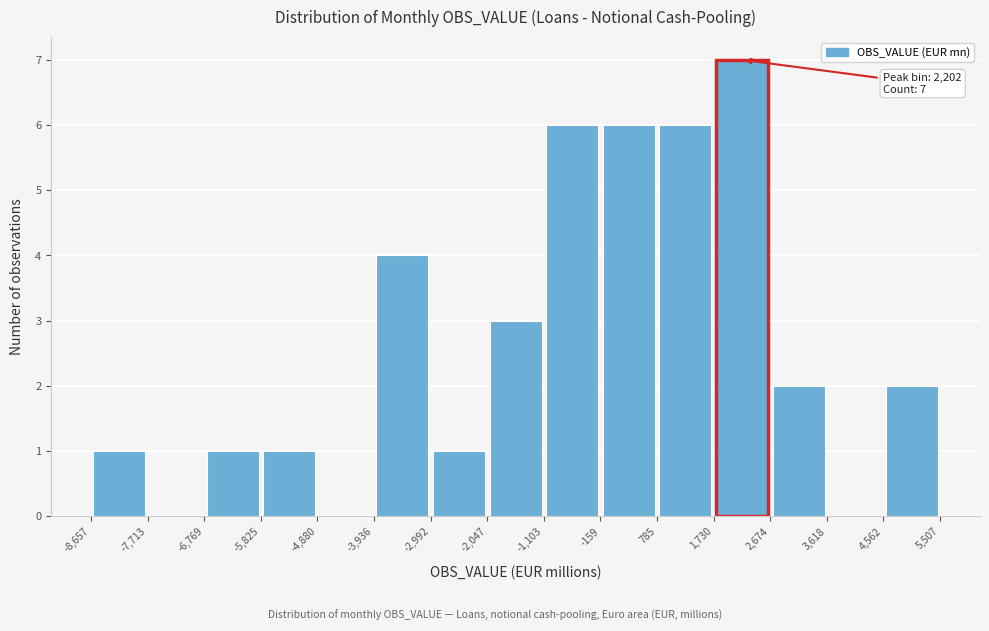

Over which range of the x-axis is the bar tallest?

1,730 to 2,674